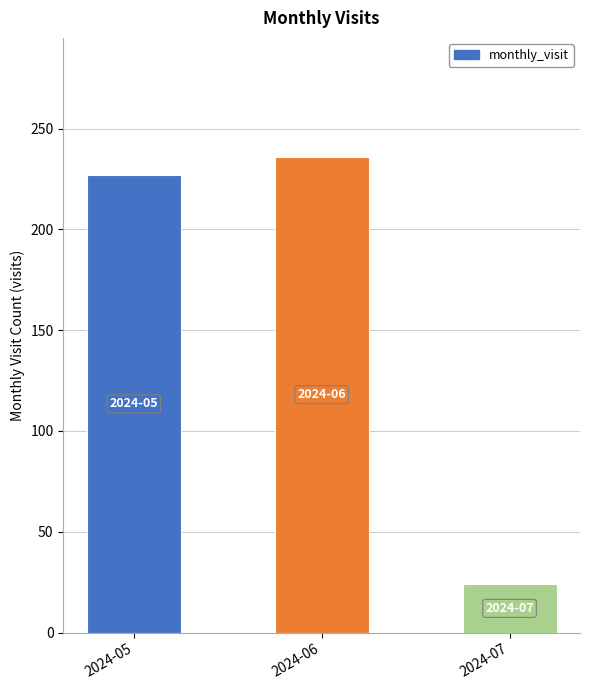

List the labels in order of value, smallest first.

2024-07, 2024-05, 2024-06